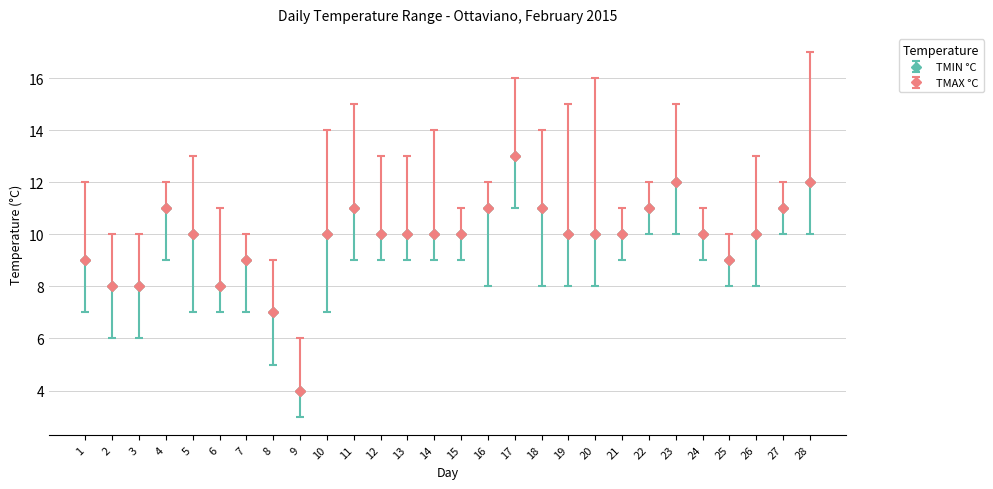

Does the chart have visible grid lines?

Yes